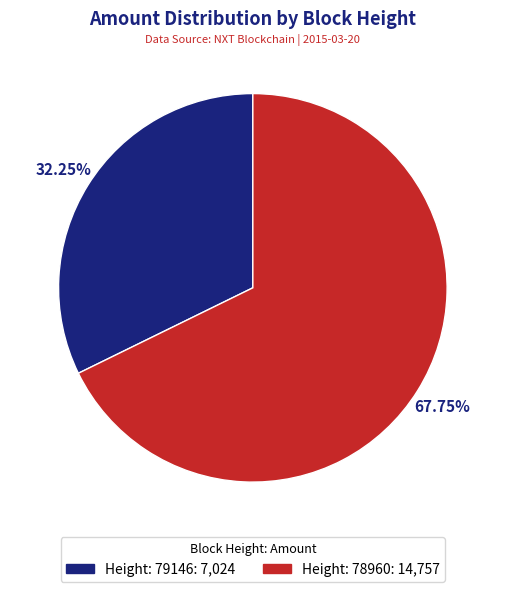

Combined, do Height: 78960 and Height: 79146 account for over 50%?

Yes